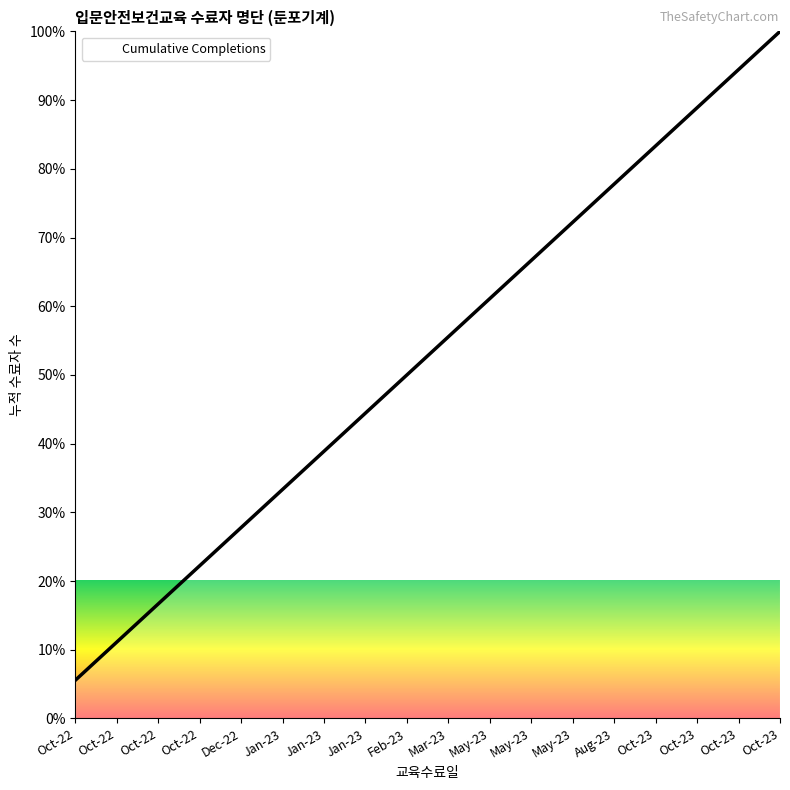

How many lines are shown in the chart?

1